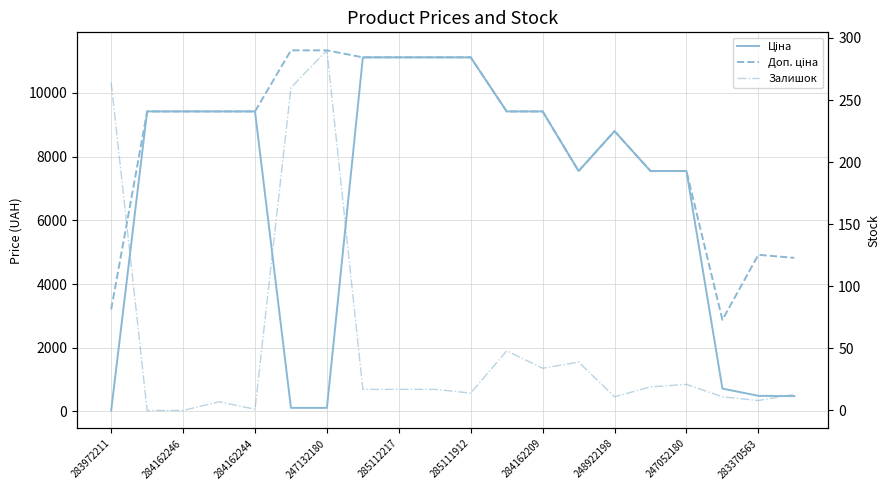

At which label does Доп. ціна first exceed 9416?

284162246